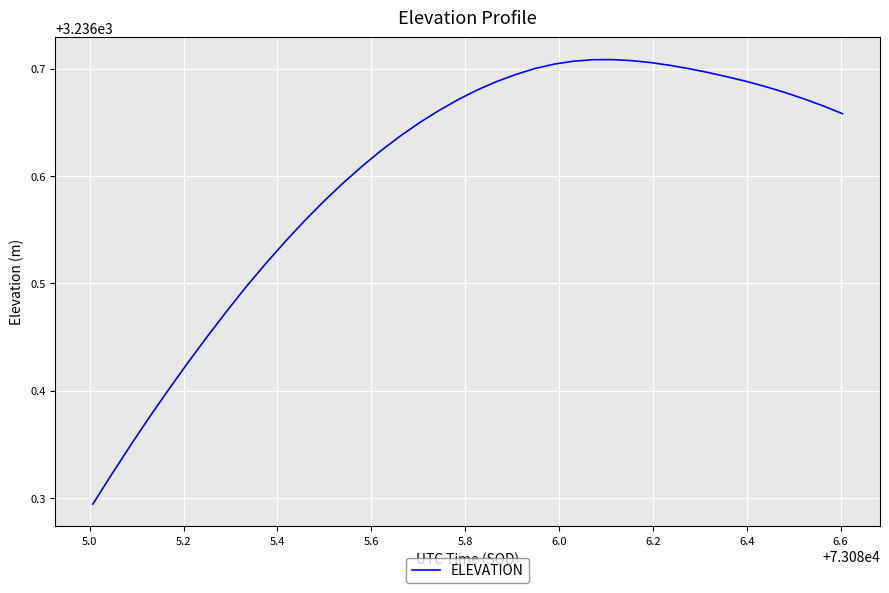

How many values are between 3236 and 3237?

40